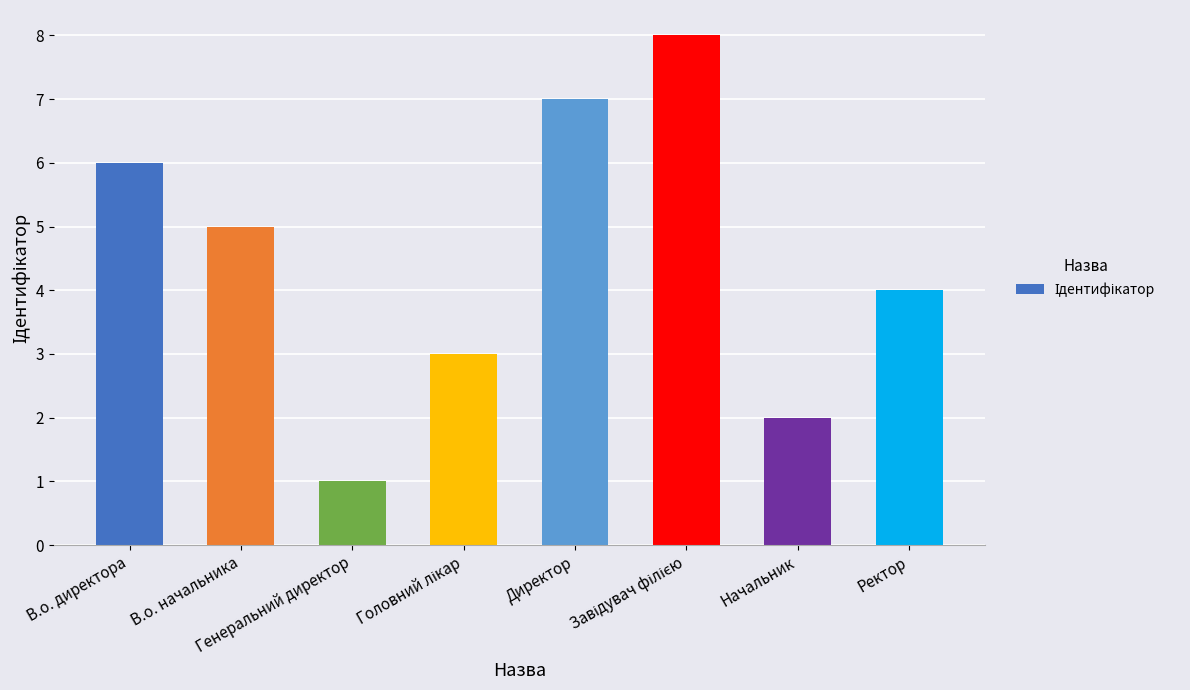

Is it true that the value at Начальник is 3?

False